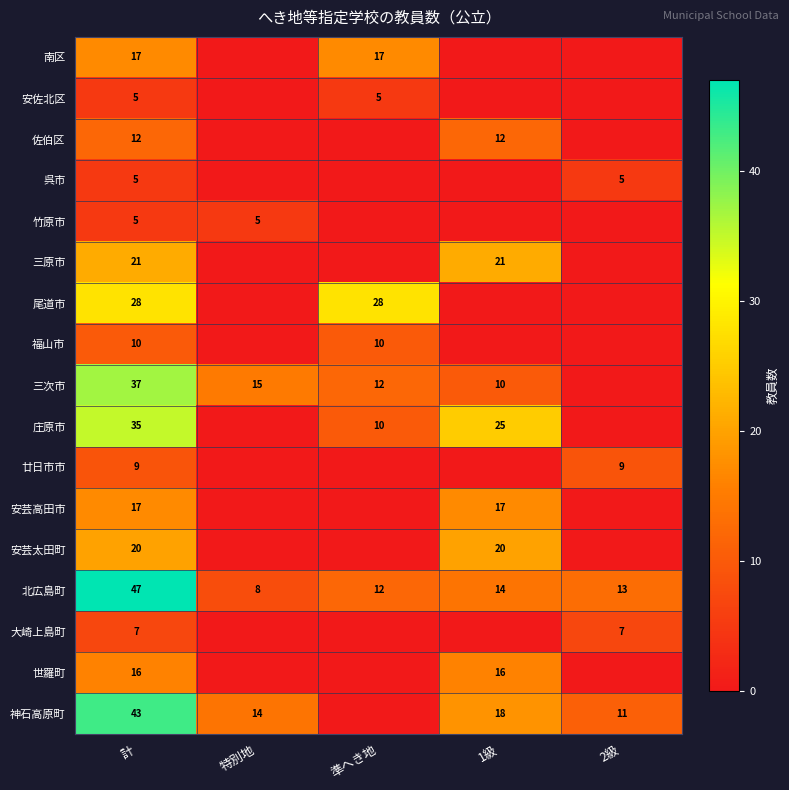

What is the sum of the 北広島町 values at 計 and 特別地?

55